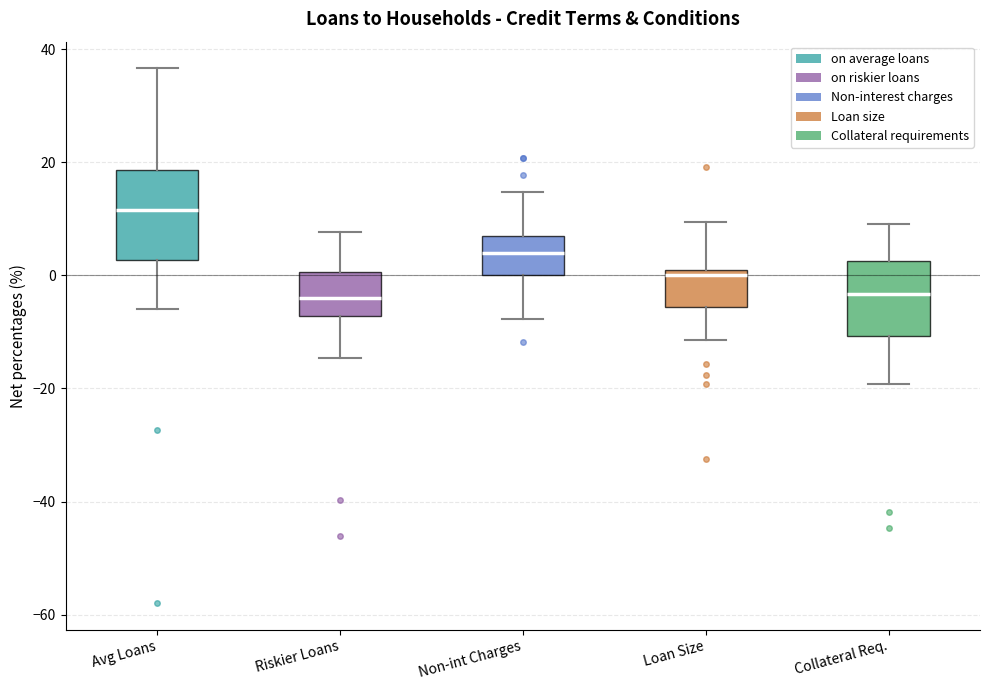

Which box is the tallest, from its lower edge to its upper edge?

Avg Loans